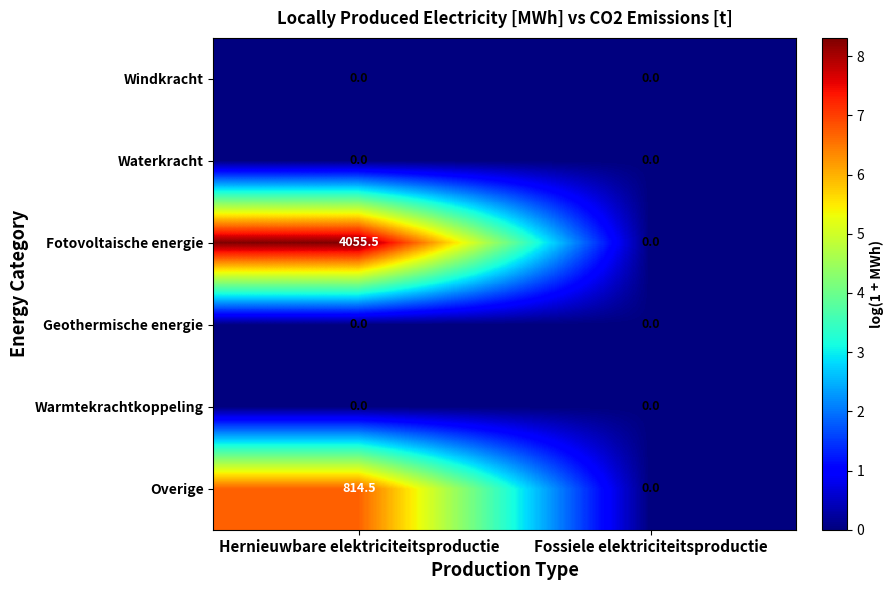

What is the difference between the highest and lowest values at Hernieuwbare elektriciteitsproductie?

4055.5